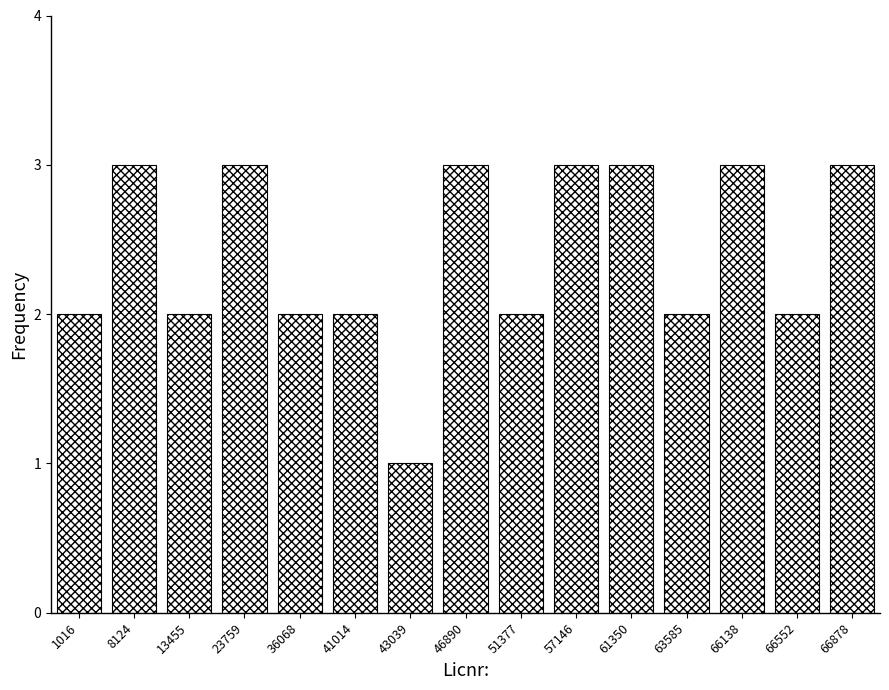

Reading left to right, transcribe all the data shown in this chart.

1016=2	8124=3	13455=2	23759=3	36068=2	41014=2	43039=1	46890=3	51377=2	57146=3	61350=3	63585=2	66138=3	66552=2	66878=3